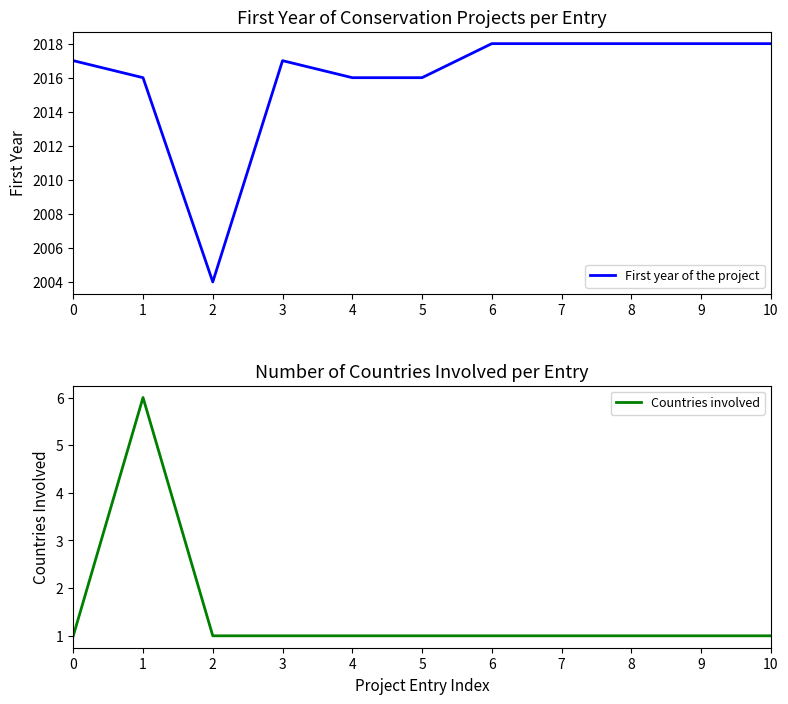

What is the difference between the maximum and second lowest values in the First year of the project series?

2